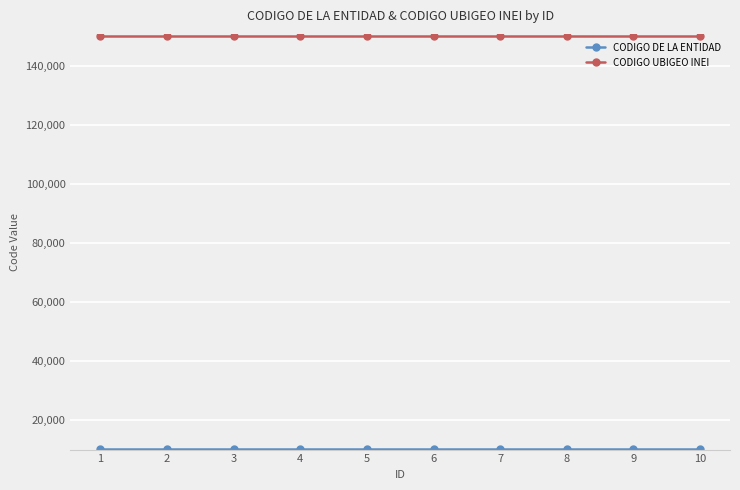

The value of CODIGO UBIGEO INEI at 6 is 150122. True or false?

True